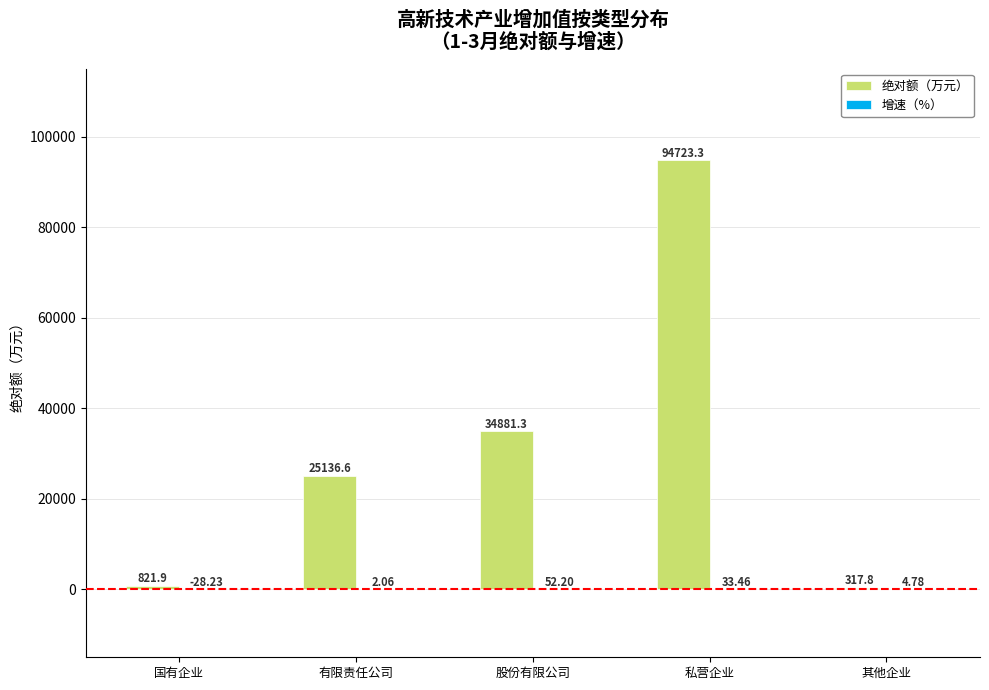

What is the sum of all 绝对额（万元） values?

155880.9